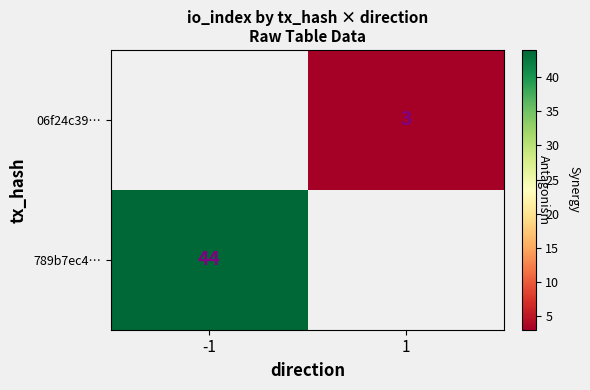

How many distinct data groups are displayed?

2